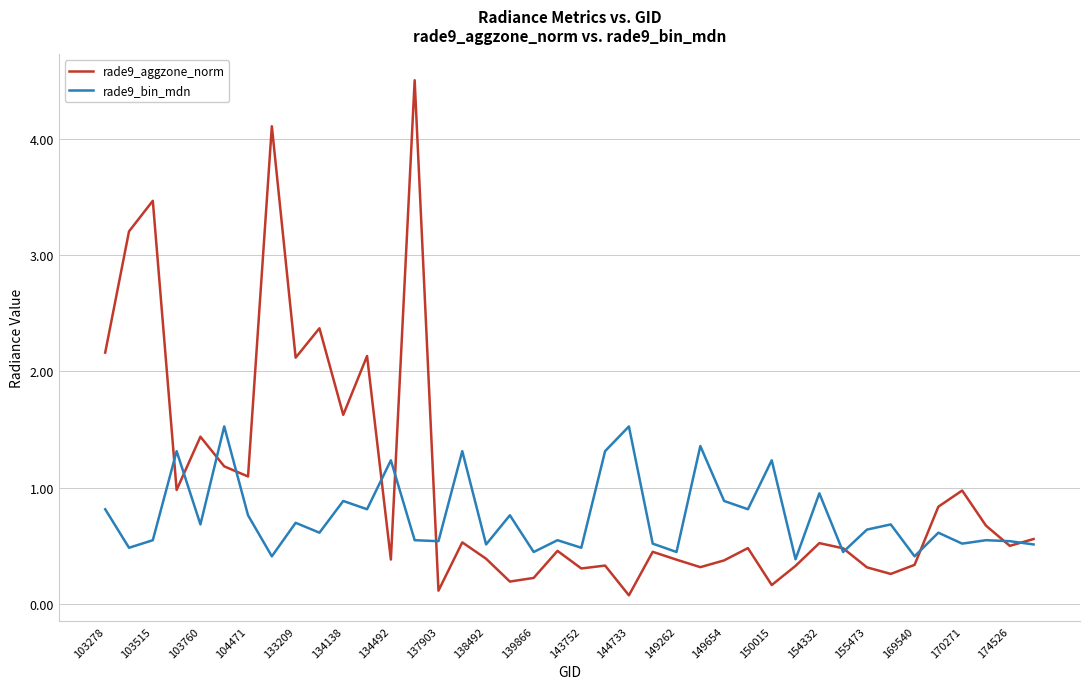

Count the number of data series in this chart.

2